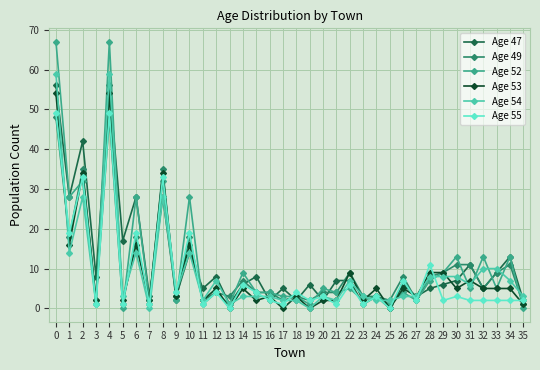

At how many categories does at least one series exceed 40?

3